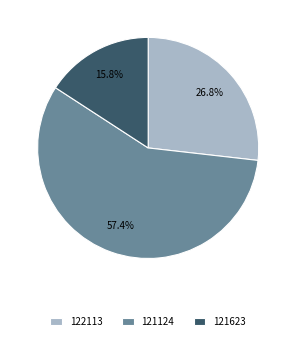

To the nearest percent, what is the difference between the largest and smallest slice percentages?

42%